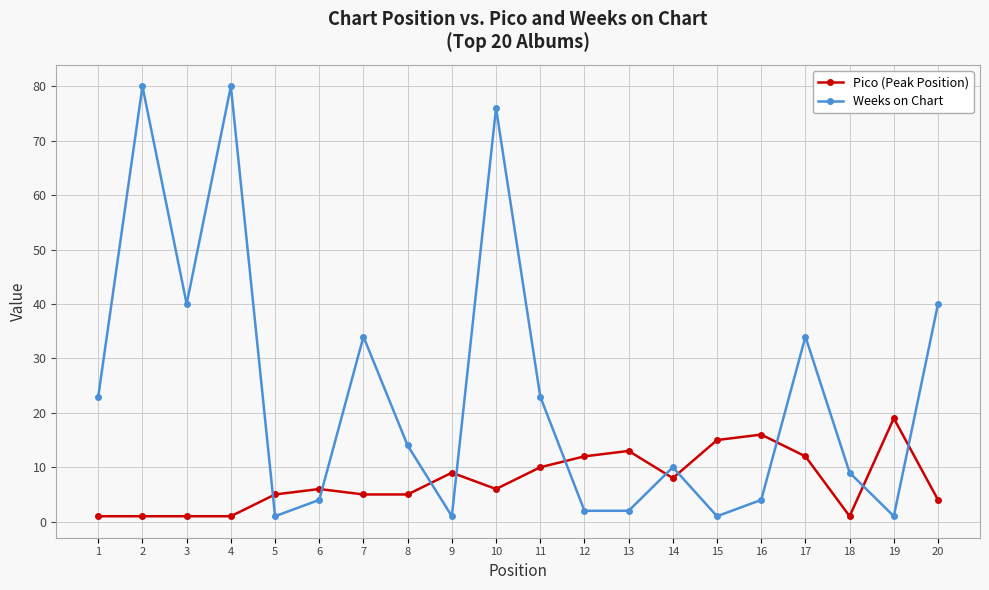

Which series changed the most between 2 and 17?

Weeks on Chart